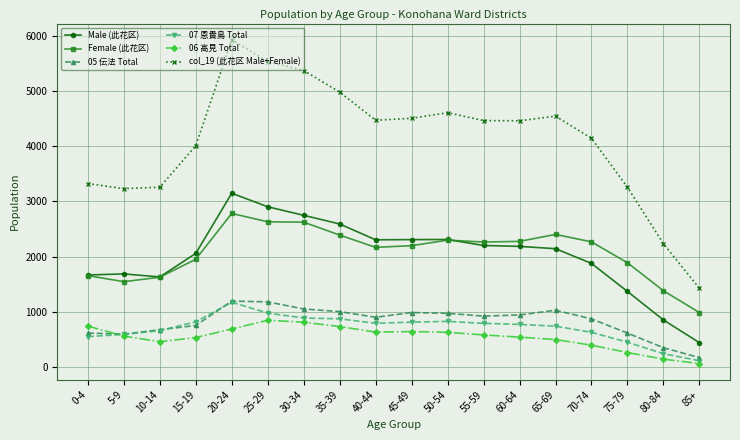

What is the label of the 12th point from the left?

55-59